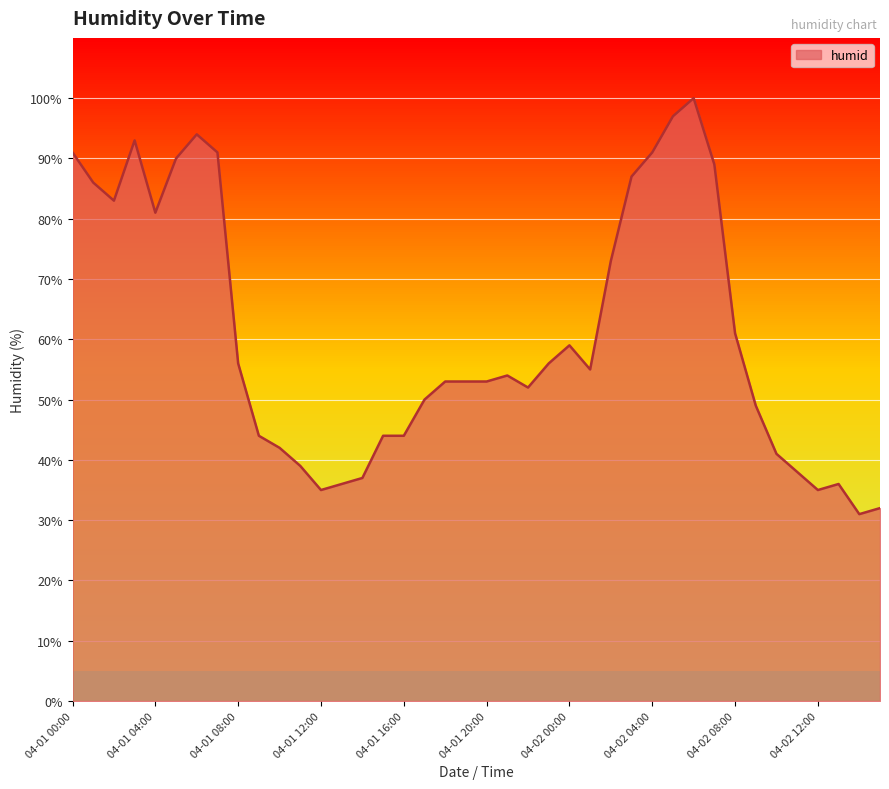

What is the smallest value displayed?

31